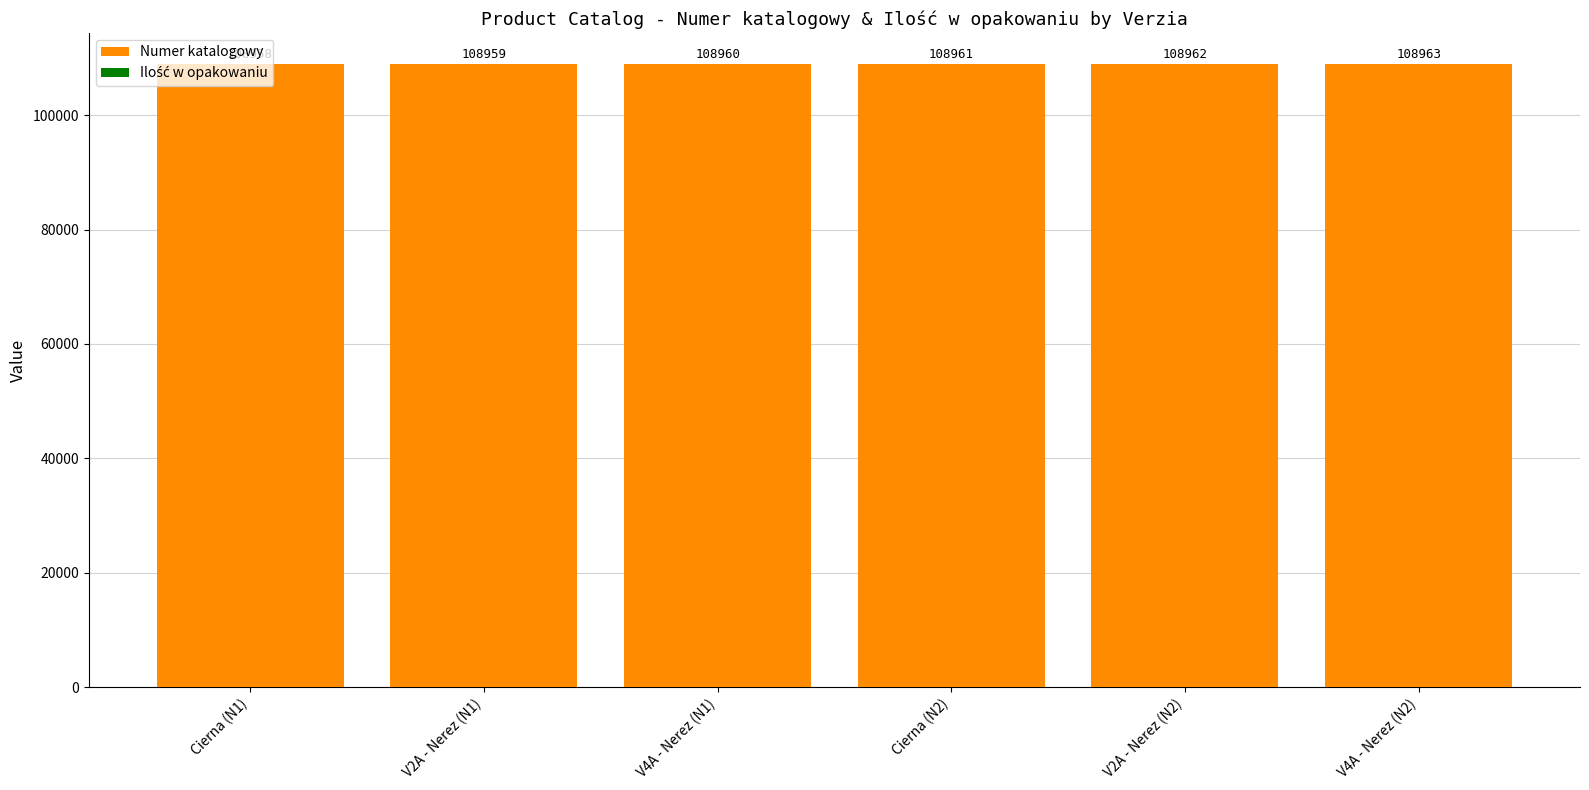

How many Numer katalogowy values are between 108957 and 108960?

4